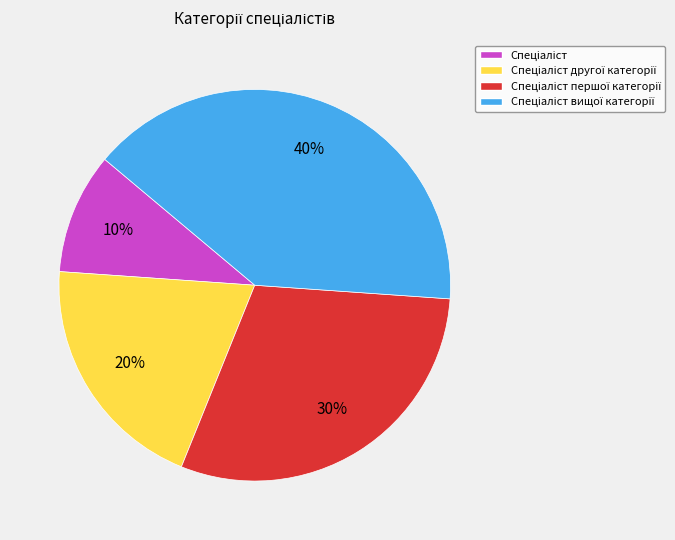

Does any single category account for the majority?

No